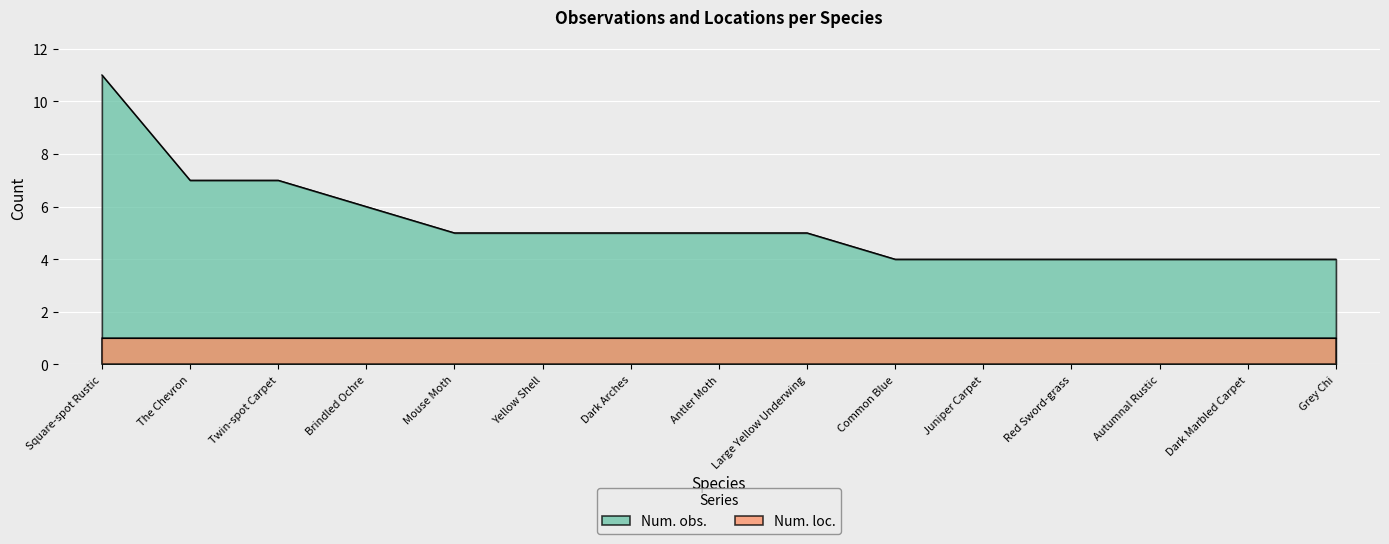

True or false: the data shows 8 at Large Yellow Underwing.

False